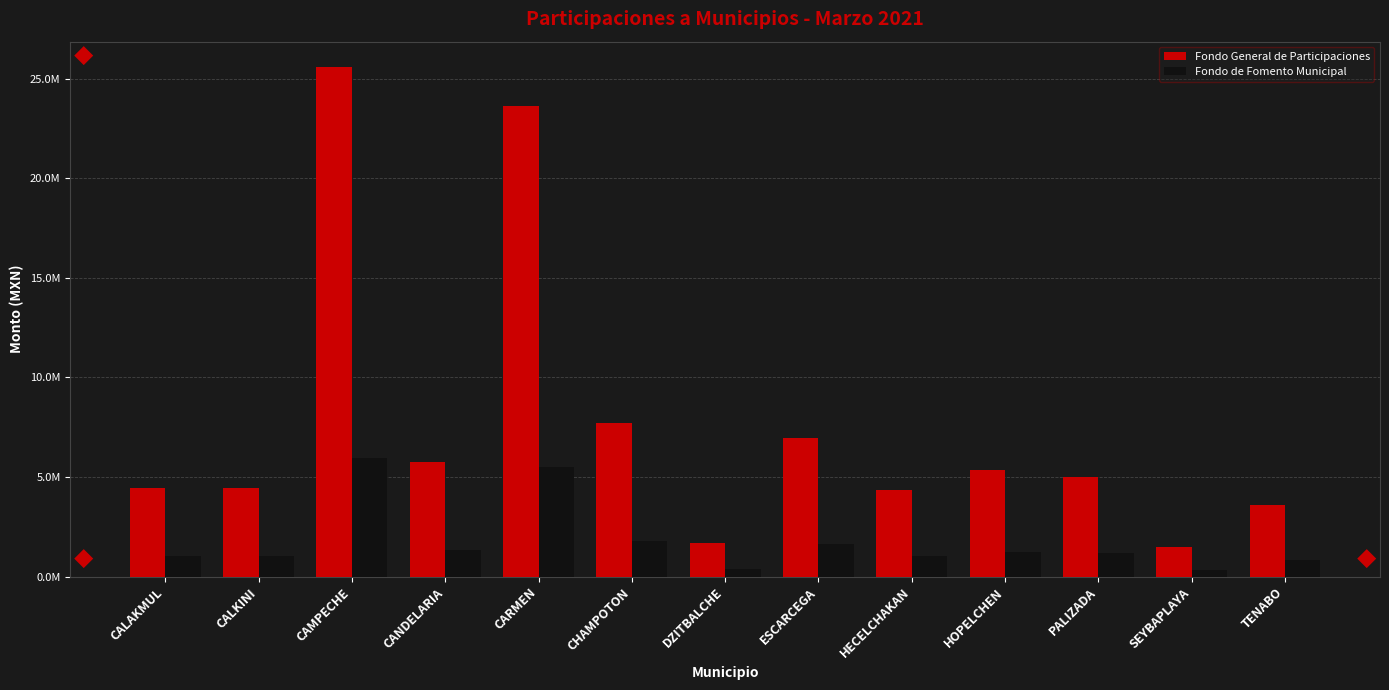

Are the bars horizontal?

No